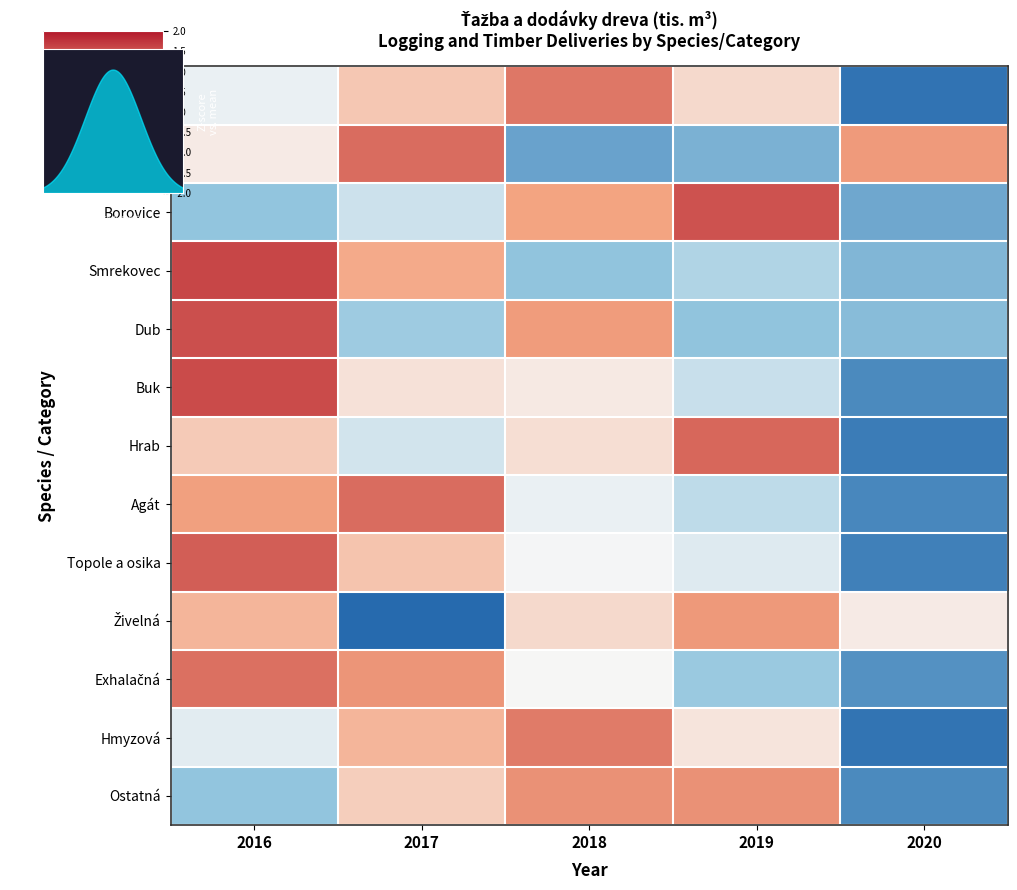

Which series has the widest spread of values?

Buk